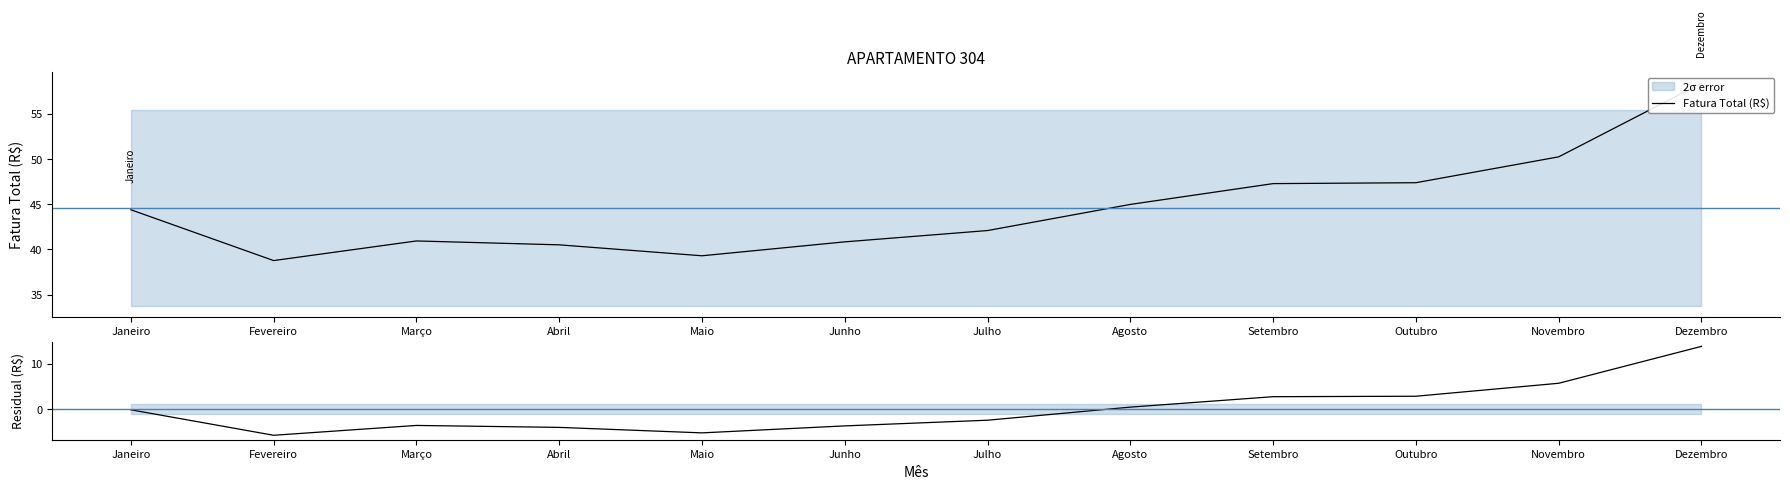

What is the total value across all series at Abril?

36.4